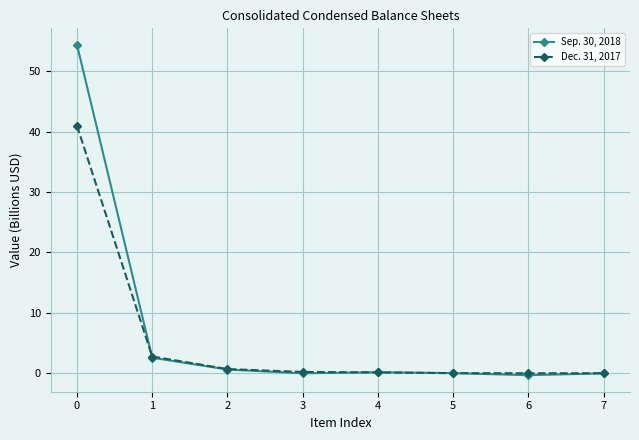

Is it true that Dec. 31, 2017 equals 0.2 at 3?

True